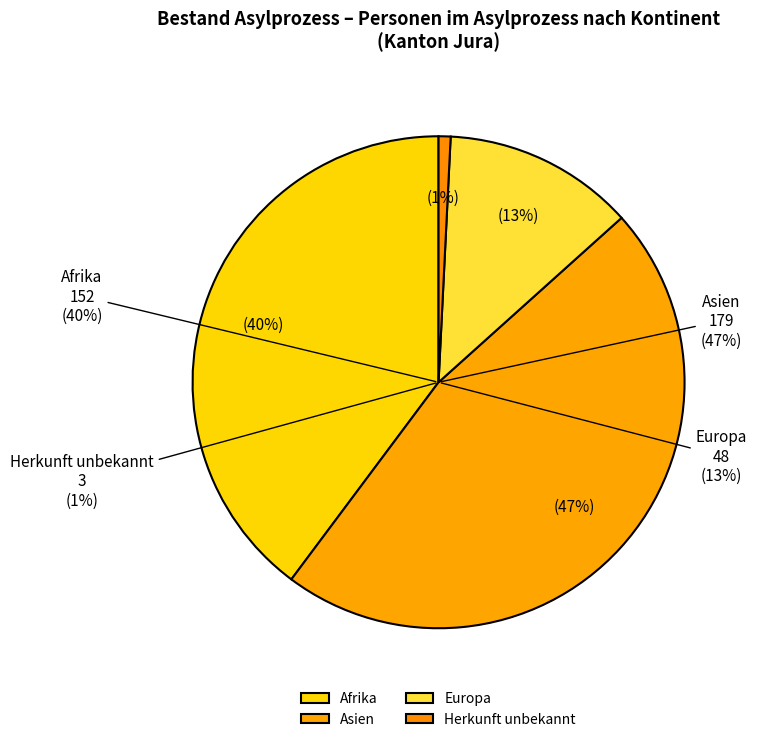

To the nearest percent, what is the average slice percentage?

25%